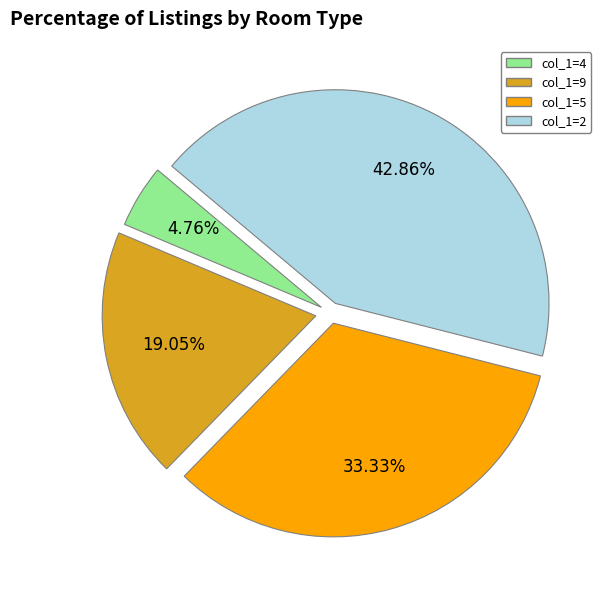

Is there any slice that represents more than half of the pie?

No